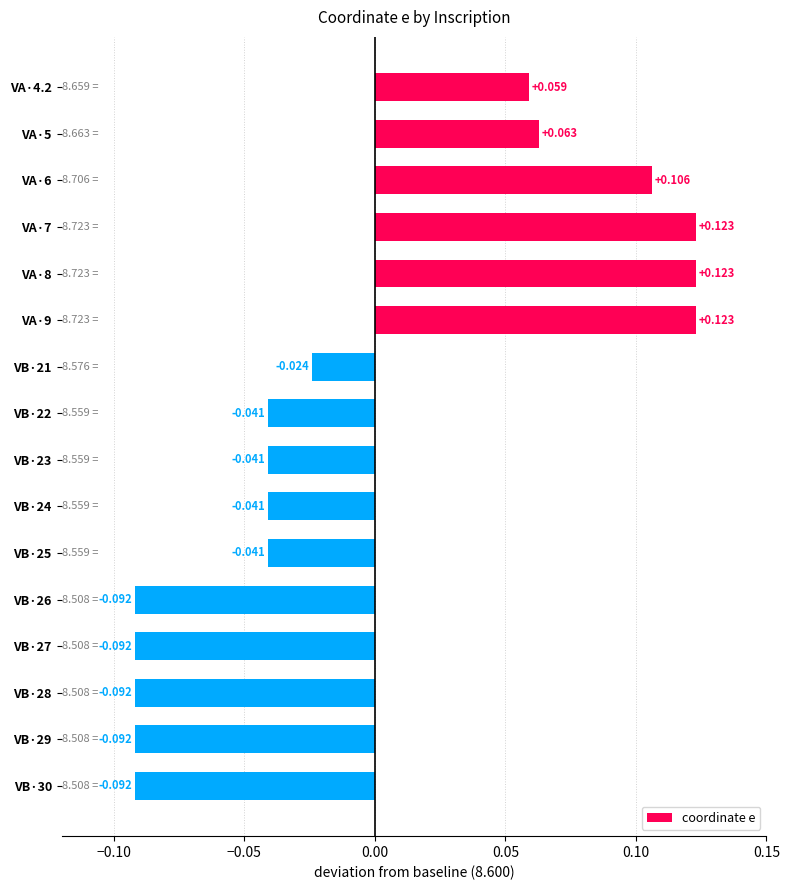

How many positive values are there?

6